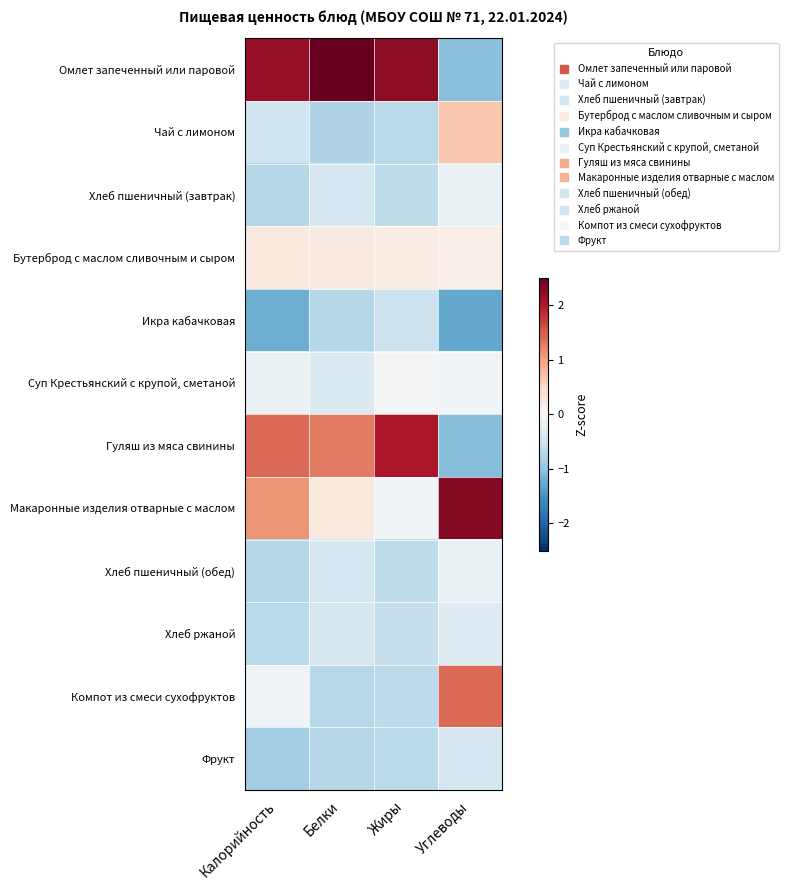

Reading left to right, transcribe all the data shown in this chart.

Омлет запеченный или паровой: Калорийность=2.2	Белки=2.7	Жиры=2.2	Углеводы=-1.0
Чай с лимоном: Калорийность=-0.5	Белки=-0.8	Жиры=-0.7	Углеводы=0.7
Хлеб пшеничный (завтрак): Калорийность=-0.7	Белки=-0.4	Жиры=-0.6	Углеводы=-0.2
Бутерброд с маслом сливочным и сыром: Калорийность=0.2	Белки=0.2	Жиры=0.2	Углеводы=0.1
Икра кабачковая: Калорийность=-1.2	Белки=-0.7	Жиры=-0.5	Углеводы=-1.3
Суп Крестьянский с крупой, сметаной: Калорийность=-0.2	Белки=-0.4	Жиры=-0.0	Углеводы=-0.1
Гуляш из мяса свинины: Калорийность=1.4	Белки=1.3	Жиры=2.0	Углеводы=-1.1
Макаронные изделия отварные с маслом: Калорийность=1.1	Белки=0.2	Жиры=-0.1	Углеводы=2.3
Хлеб пшеничный (обед): Калорийность=-0.7	Белки=-0.4	Жиры=-0.6	Углеводы=-0.2
Хлеб ржаной: Калорийность=-0.7	Белки=-0.4	Жиры=-0.6	Углеводы=-0.3
Компот из смеси сухофруктов: Калорийность=-0.1	Белки=-0.7	Жиры=-0.7	Углеводы=1.4
Фрукт: Калорийность=-0.9	Белки=-0.7	Жиры=-0.7	Углеводы=-0.4